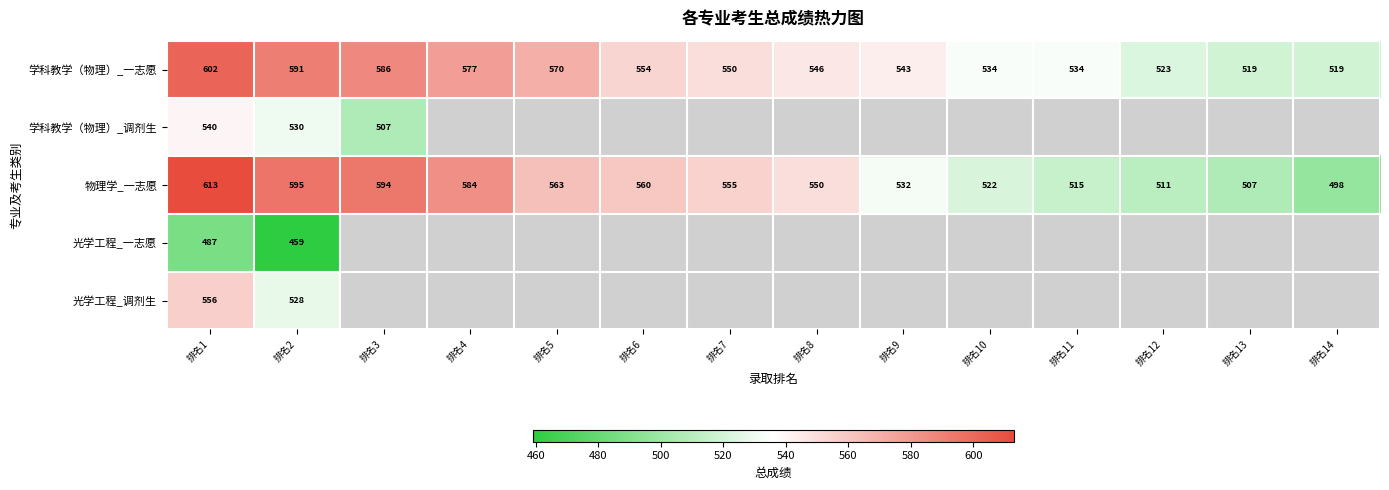

How many values in the 物理学_一志愿 series are below 555?

7